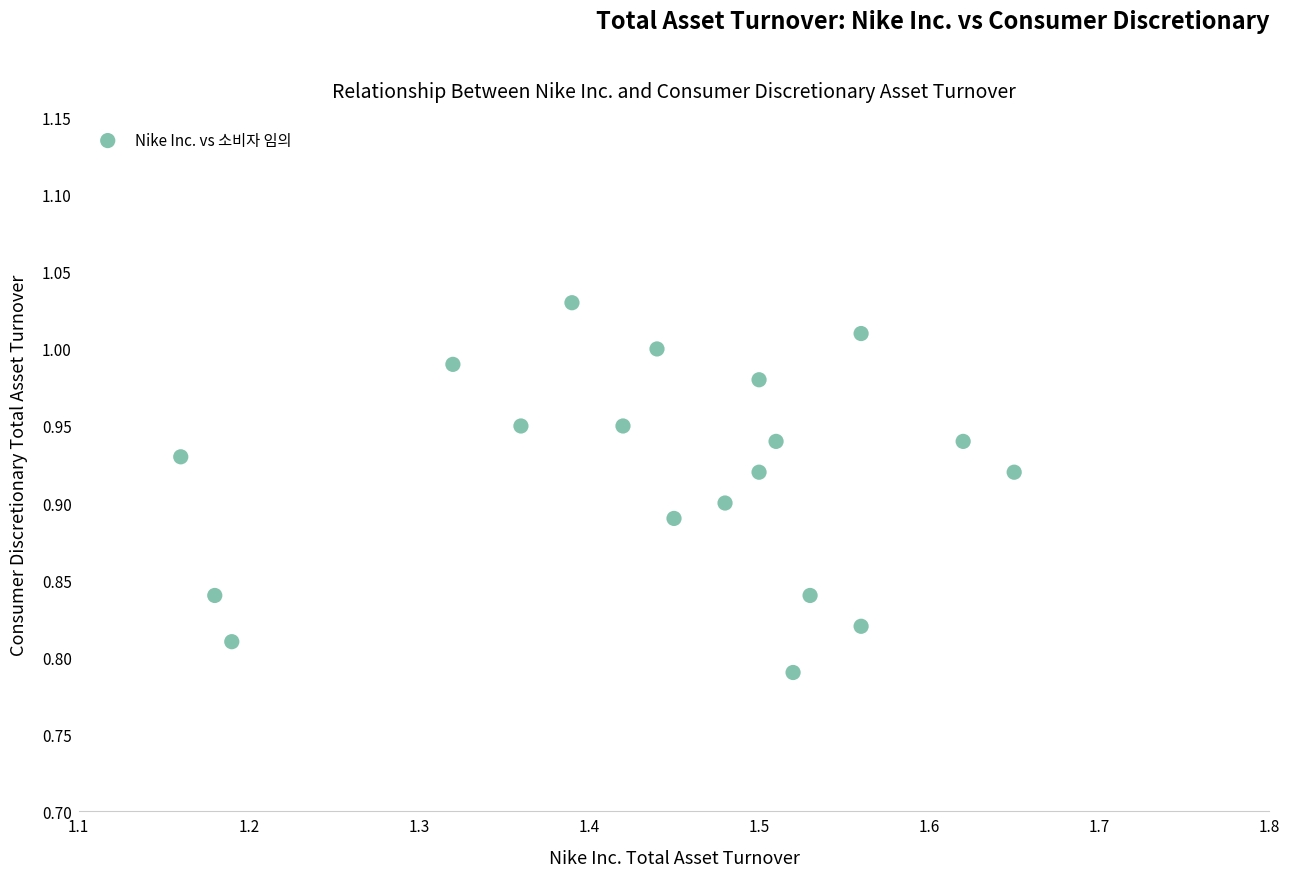

What is the range of X values (max minus min)?

0.5